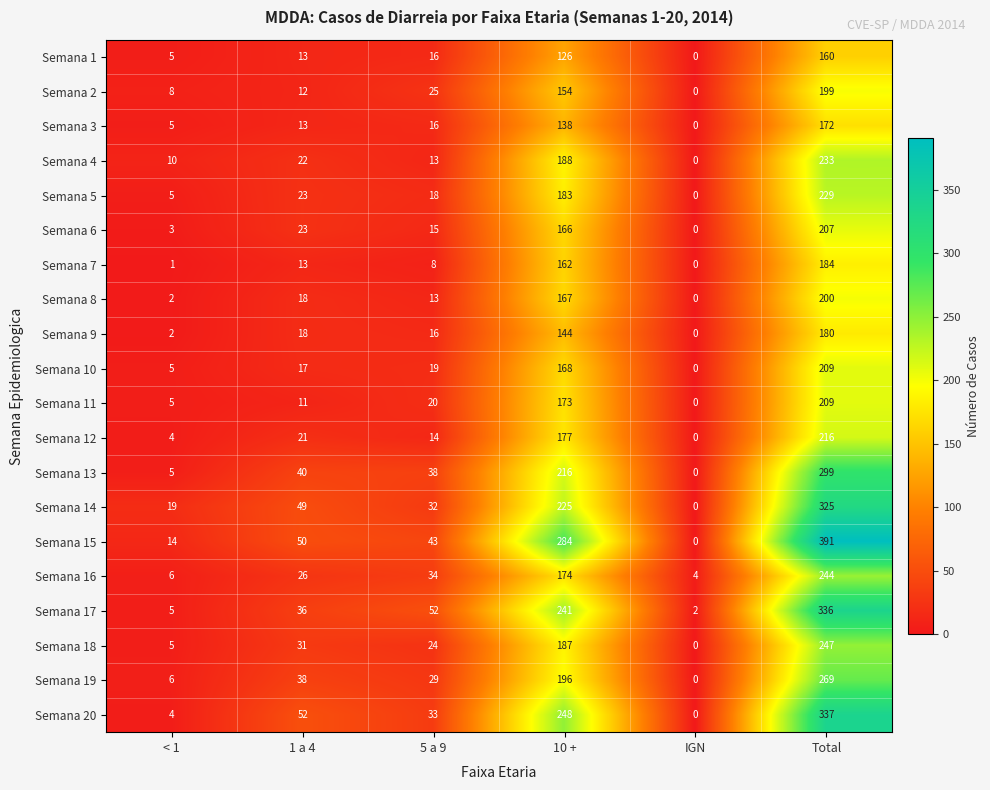

What is the difference between the maximum and minimum values in the Semana 16 series?

240